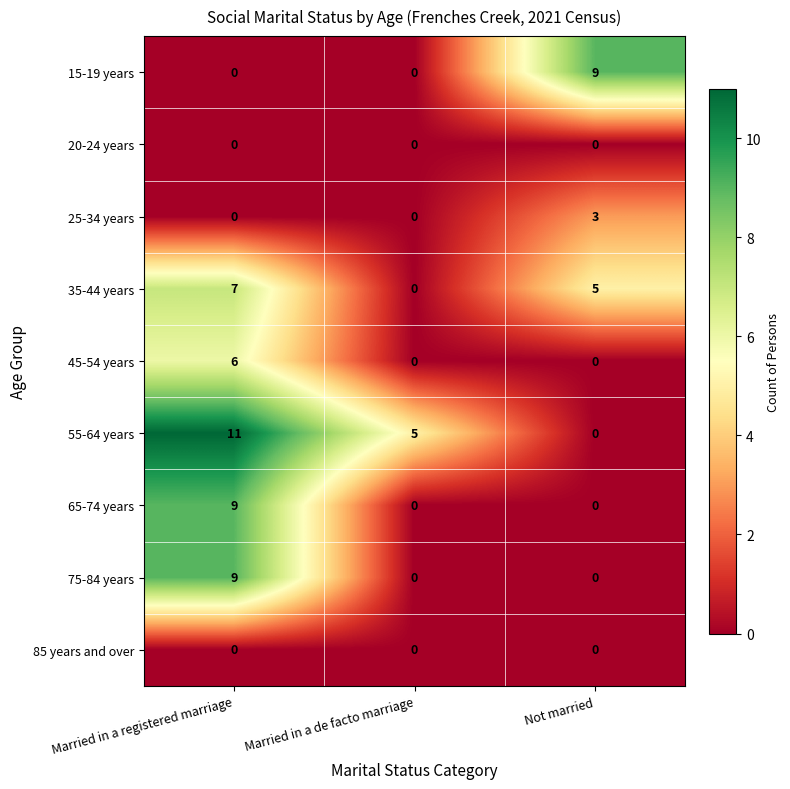

Reading right to left, extract all data points from this chart.

15-19 years: Not married=9	Married in a de facto marriage=0	Married in a registered marriage=0
20-24 years: Not married=0	Married in a de facto marriage=0	Married in a registered marriage=0
25-34 years: Not married=3	Married in a de facto marriage=0	Married in a registered marriage=0
35-44 years: Not married=5	Married in a de facto marriage=0	Married in a registered marriage=7
45-54 years: Not married=0	Married in a de facto marriage=0	Married in a registered marriage=6
55-64 years: Not married=0	Married in a de facto marriage=5	Married in a registered marriage=11
65-74 years: Not married=0	Married in a de facto marriage=0	Married in a registered marriage=9
75-84 years: Not married=0	Married in a de facto marriage=0	Married in a registered marriage=9
85 years and over: Not married=0	Married in a de facto marriage=0	Married in a registered marriage=0